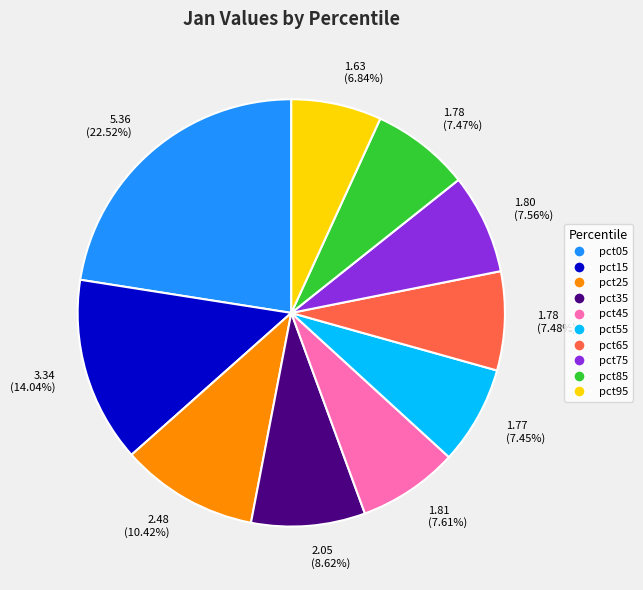

Which slice is the smallest?

pct95